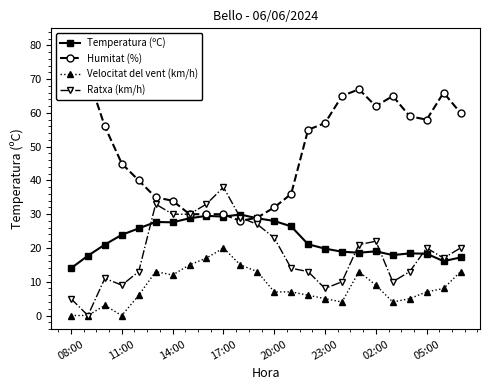

At which label does Ratxa (km/h) reach its peak?

17:00